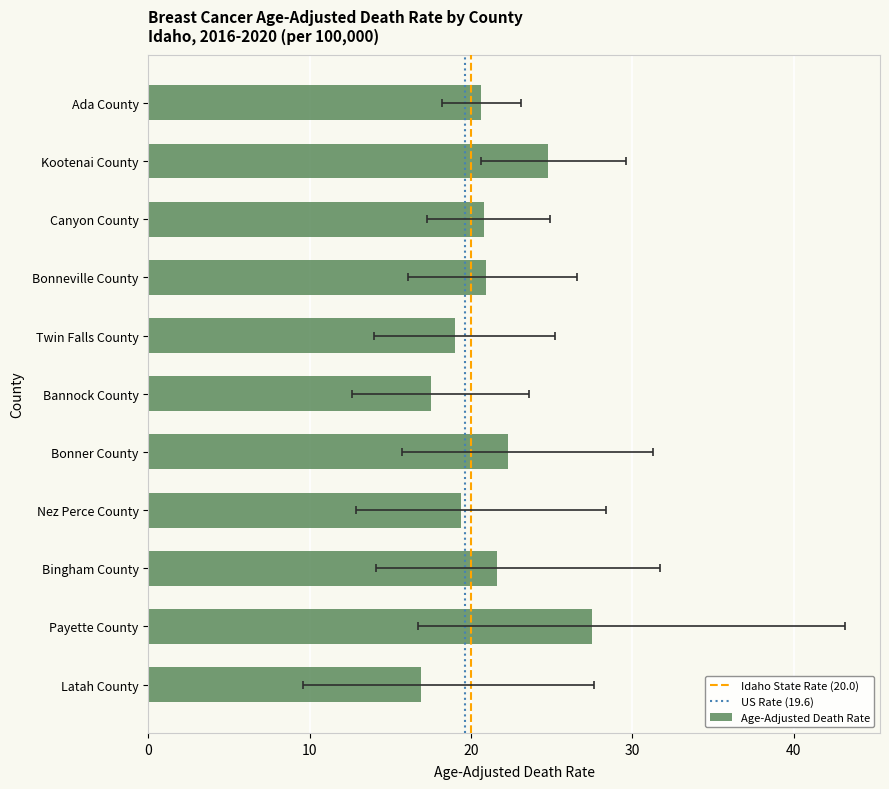

How many bars are there in total?

11